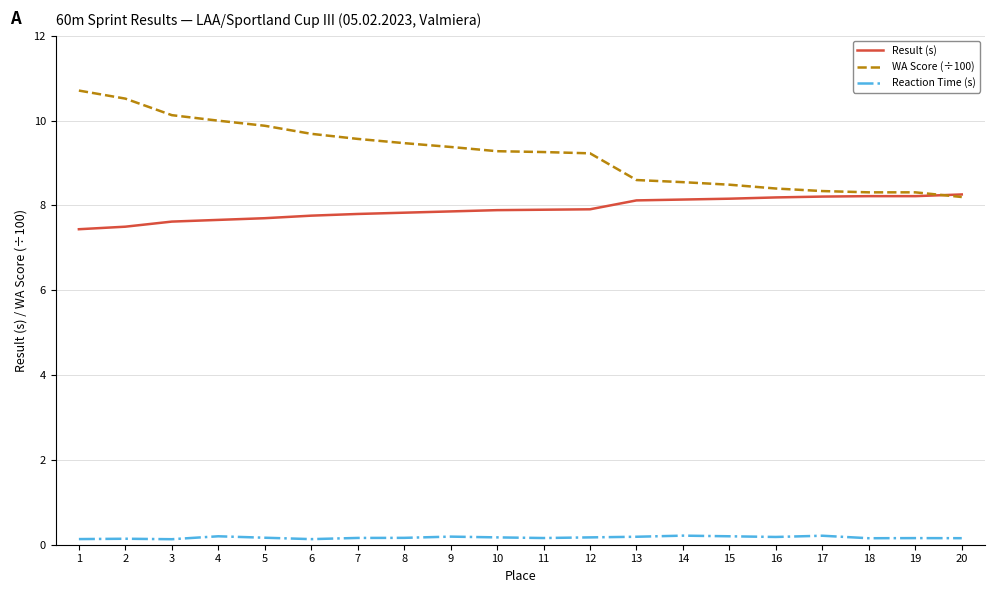

What is the approximate value of Result (s) at 11?

7.9